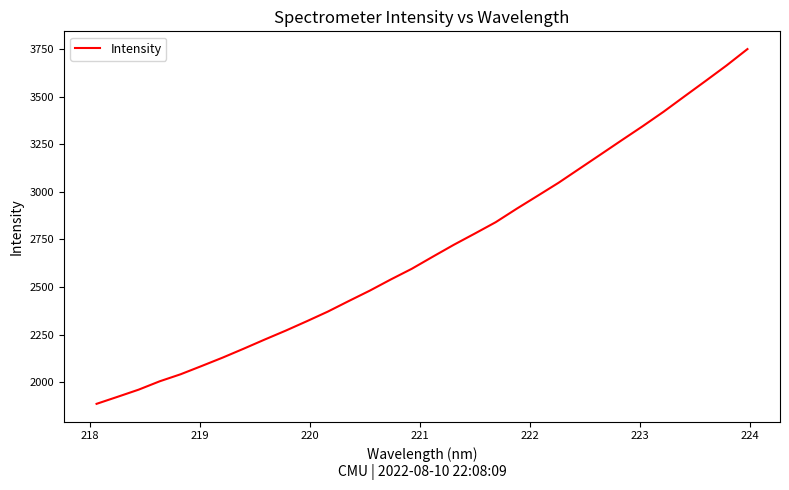

What is the greatest value displayed?

3749.1